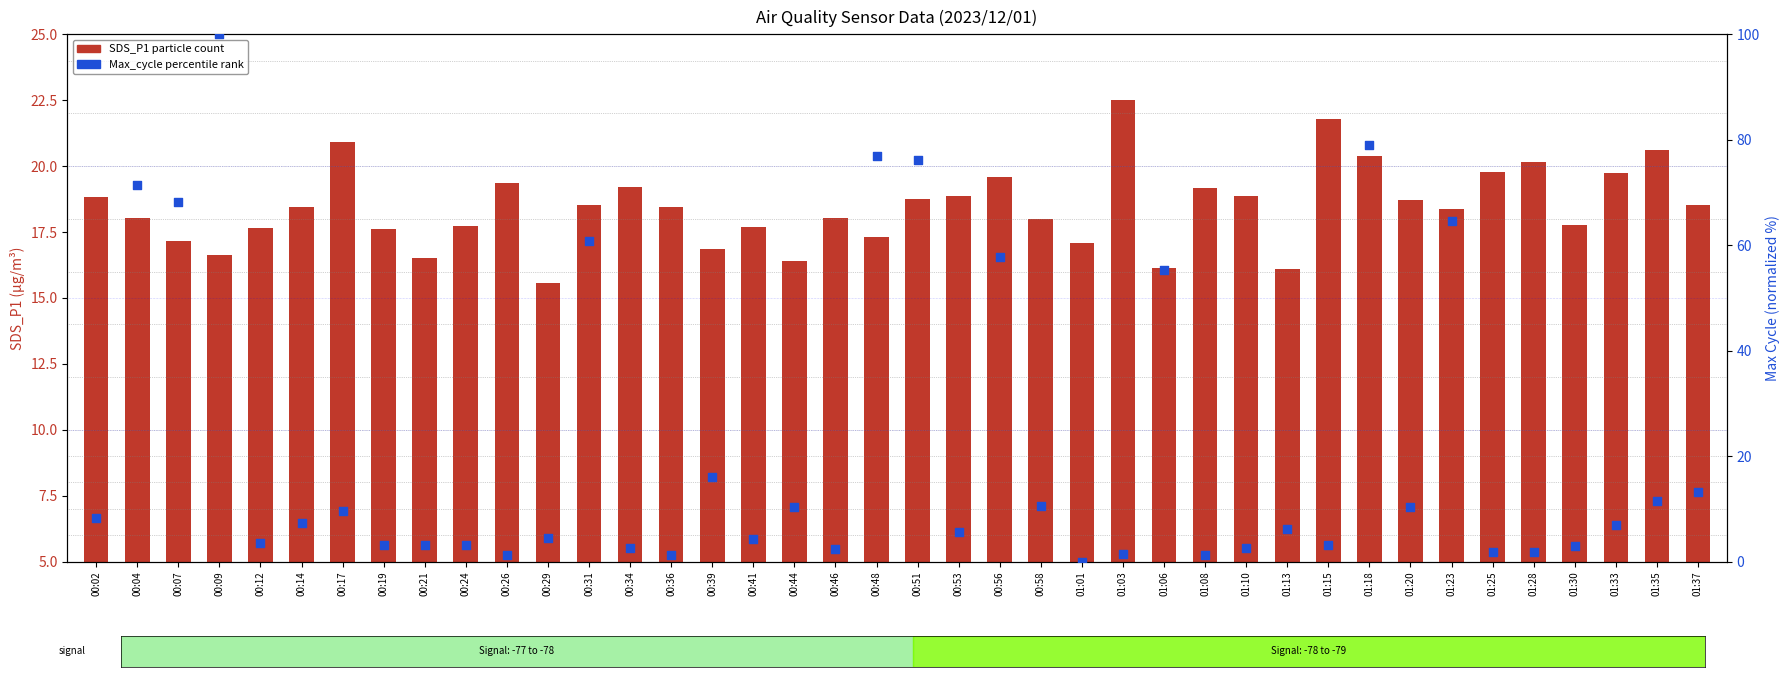

At which category is the sum across all series the highest?

00:09